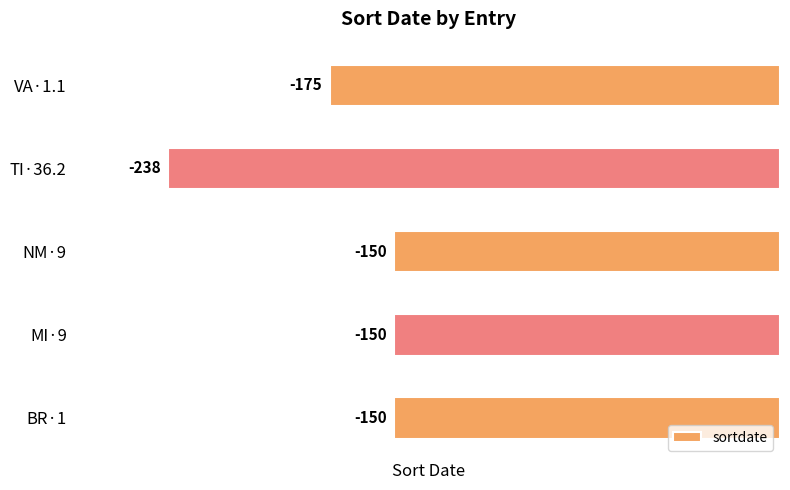

Reading bottom to top, what are all the values shown in this chart?

BR·1=-150	MI·9=-150	NM·9=-150	TI·36.2=-238	VA·1.1=-175